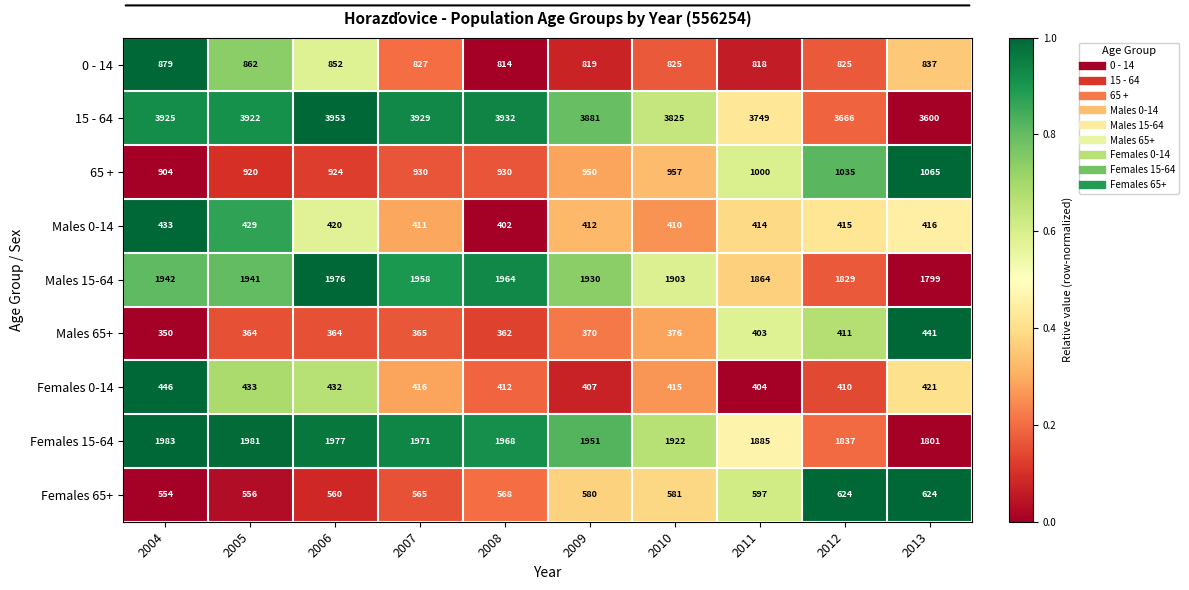

What is the sum of all Females 15-64 values?

19276